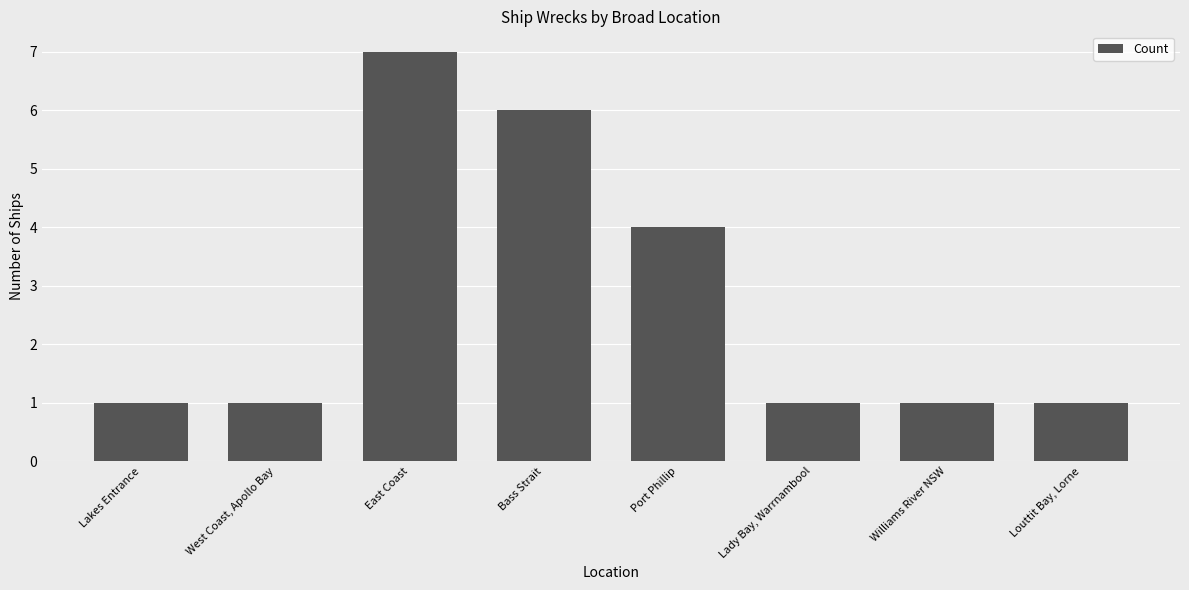

True or false: the data shows 1 at Lakes Entrance.

True